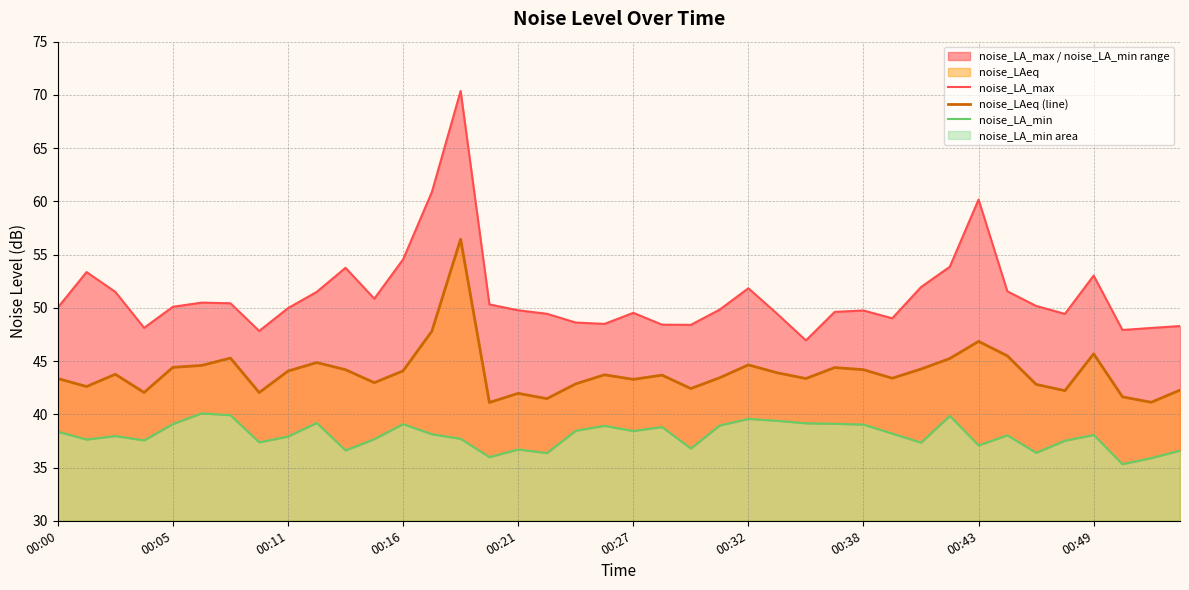

List the series in order of their overall mean, highest first.

noise_LA_max, noise_LAeq (line), noise_LA_min